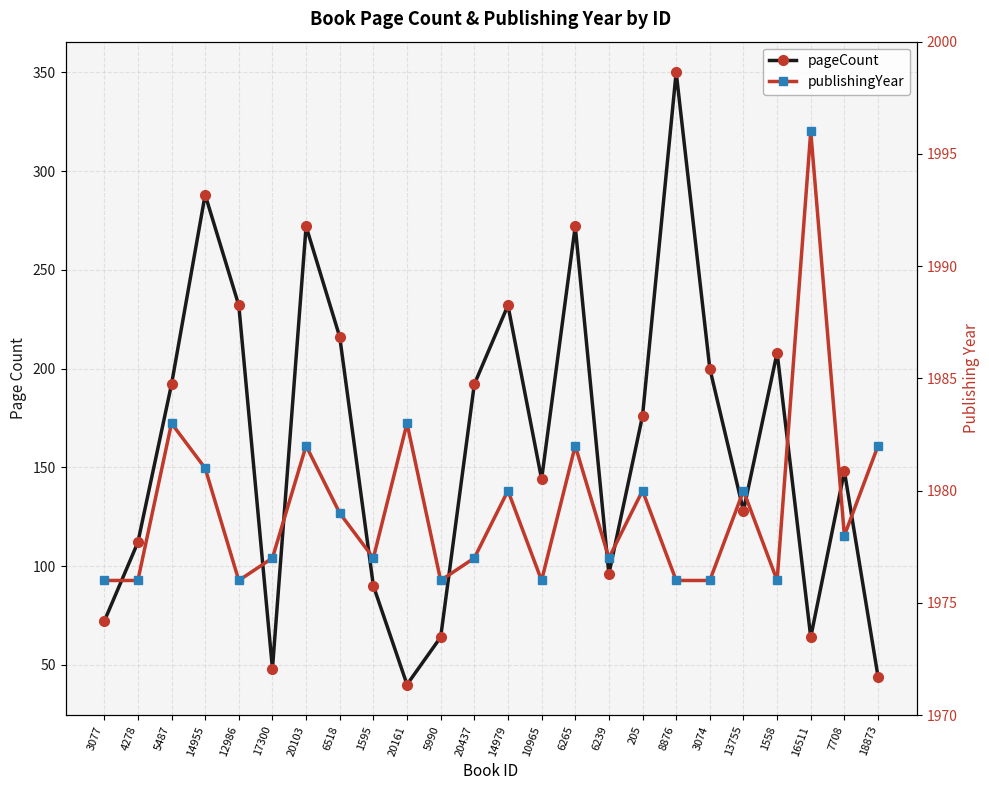

At how many categories does at least one series exceed 708?

24